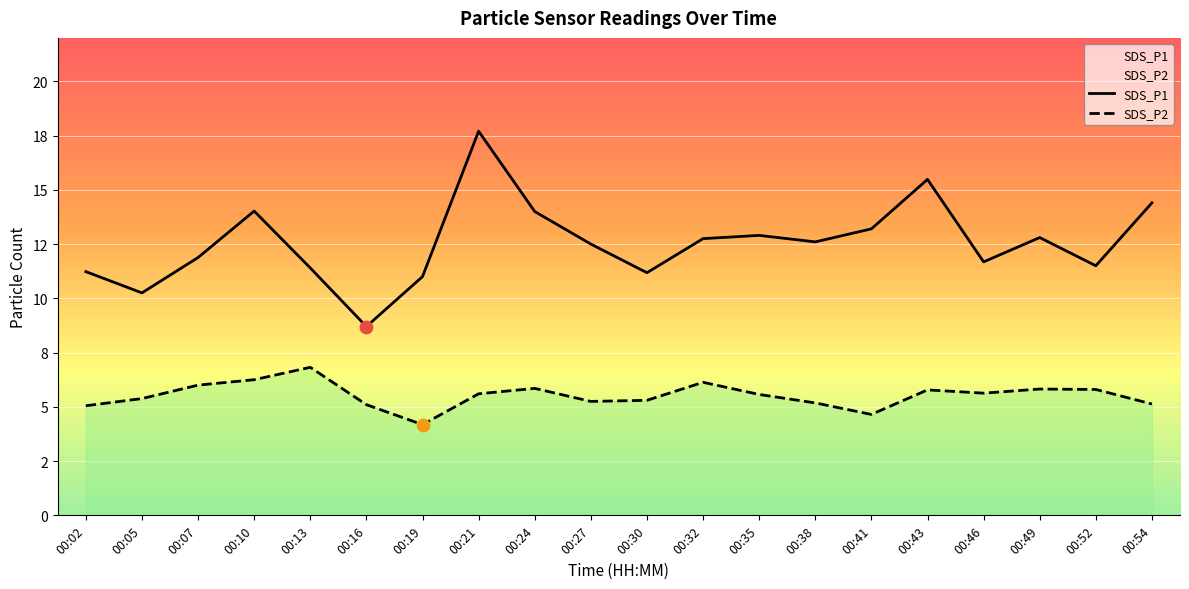

Is the value of SDS_P2 at 00:43 greater than the value of SDS_P1 at 00:54?

No